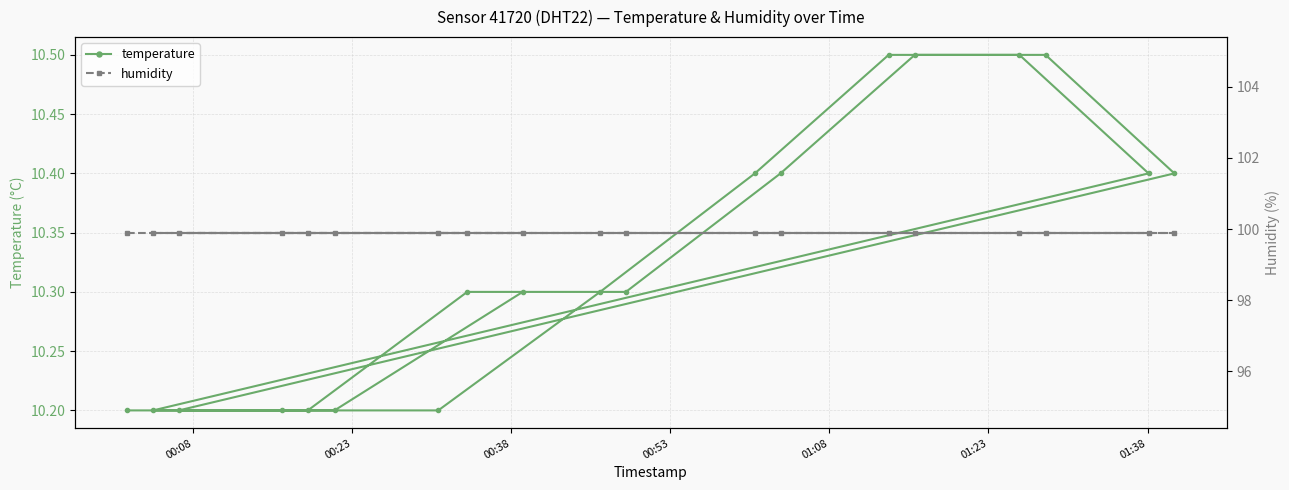

What is the value of the temperature point at the 6th from the left?

10.2